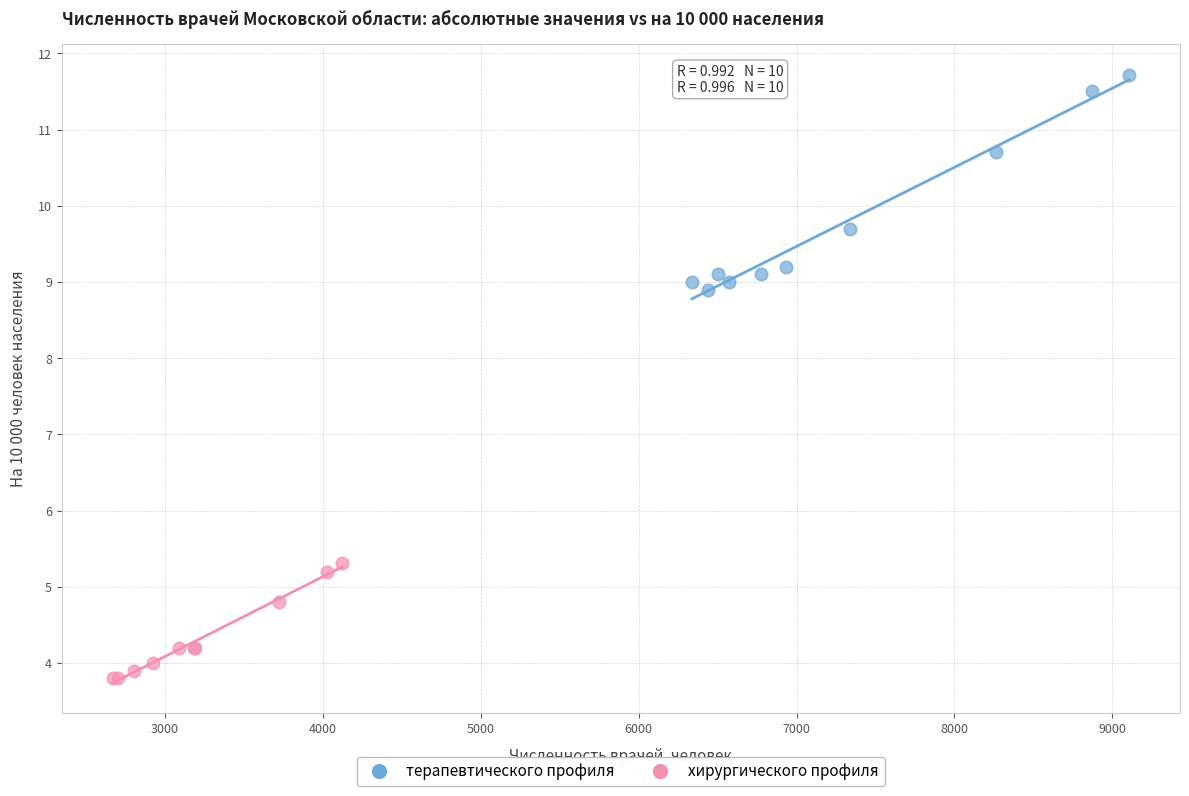

Which series reaches the maximum Y coordinate?

терапевтического профиля